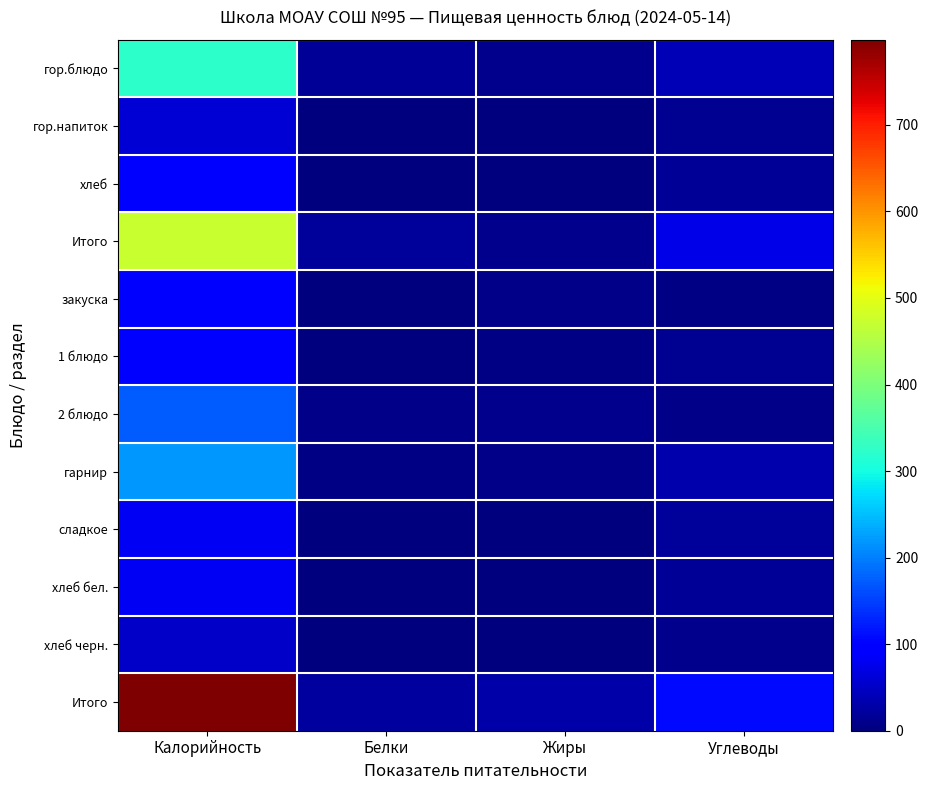

Which label corresponds to the smallest value in the chart?

Жиры